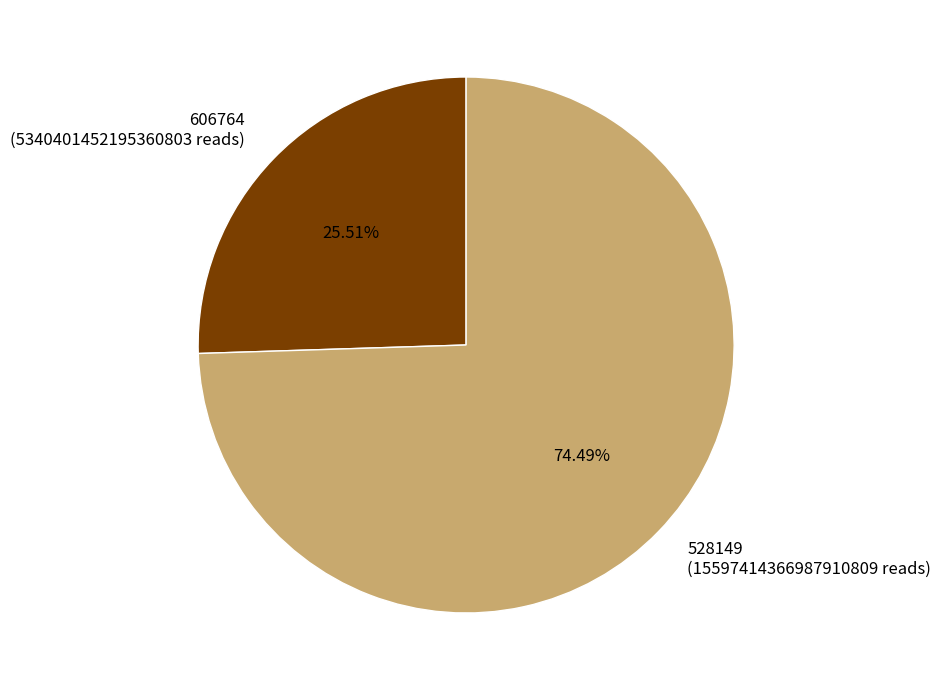

Which slice is the largest?

528149